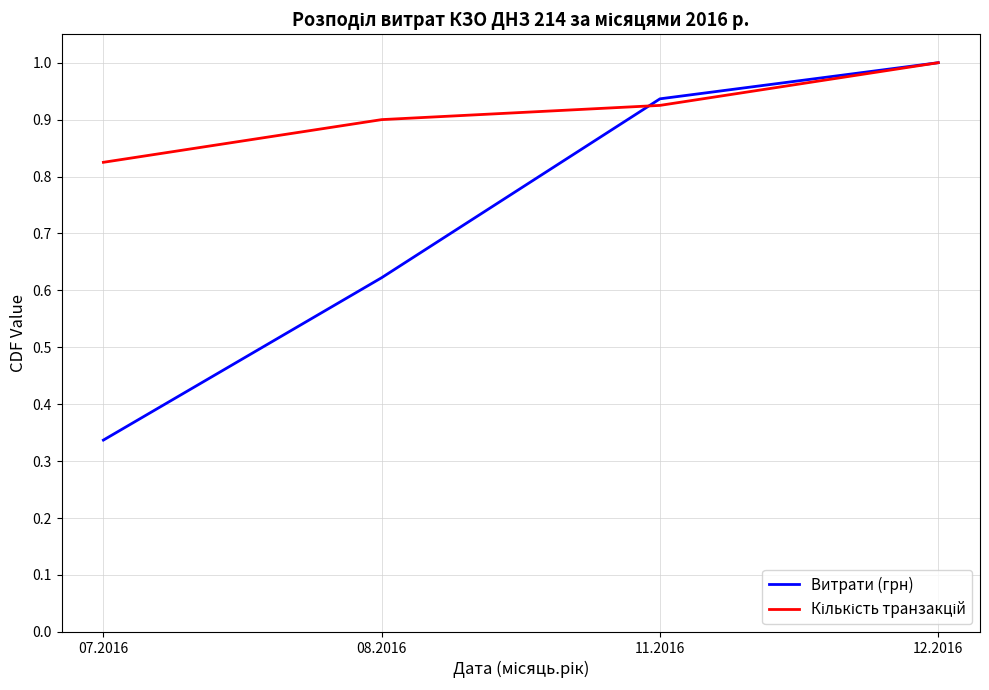

Which label corresponds to the largest value in the chart?

12.2016